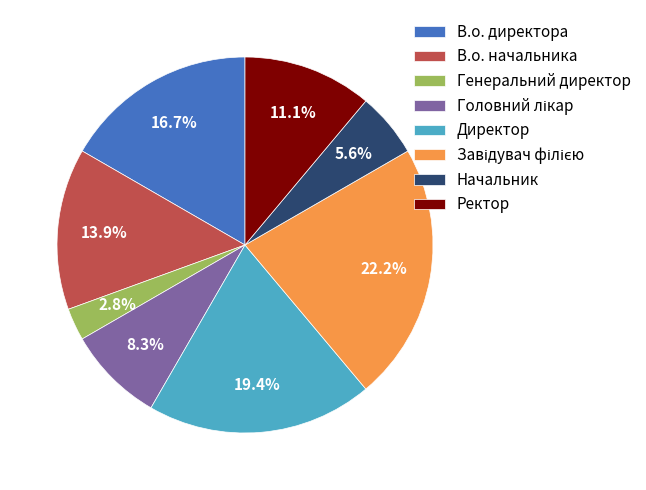

What percentage is NOT represented by Начальник?

94.4%